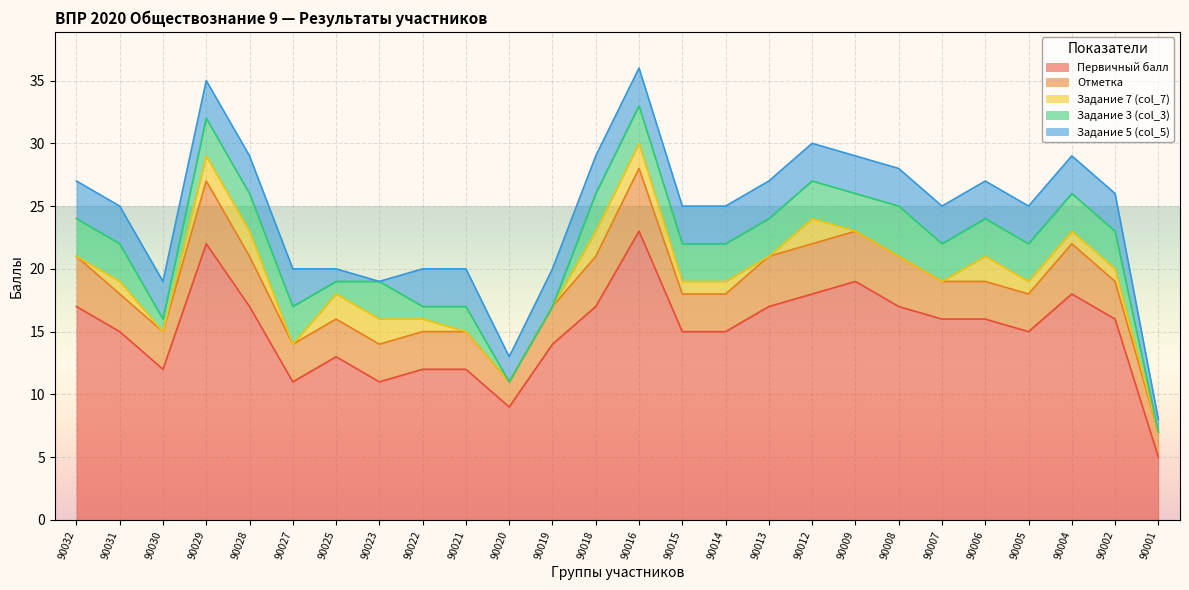

List the series in order of their peak value, lowest first.

Задание 7 (col_7), Задание 5 (col_5), Задание 3 (col_3), Отметка, Первичный балл